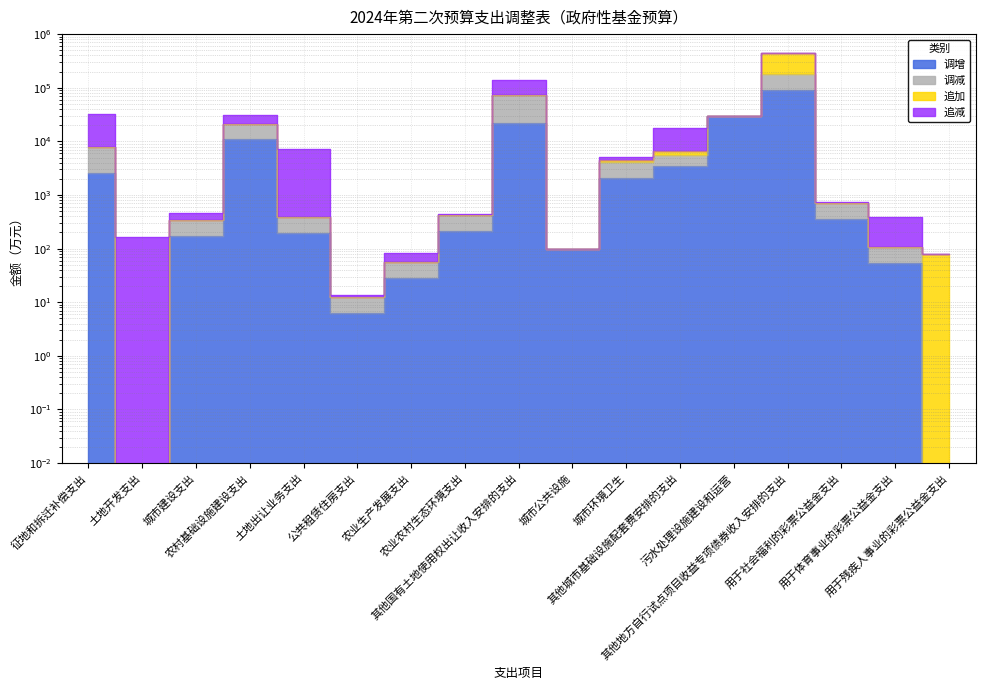

In 调增, how many points are higher than both neighbors (excluding endpoints)?

3